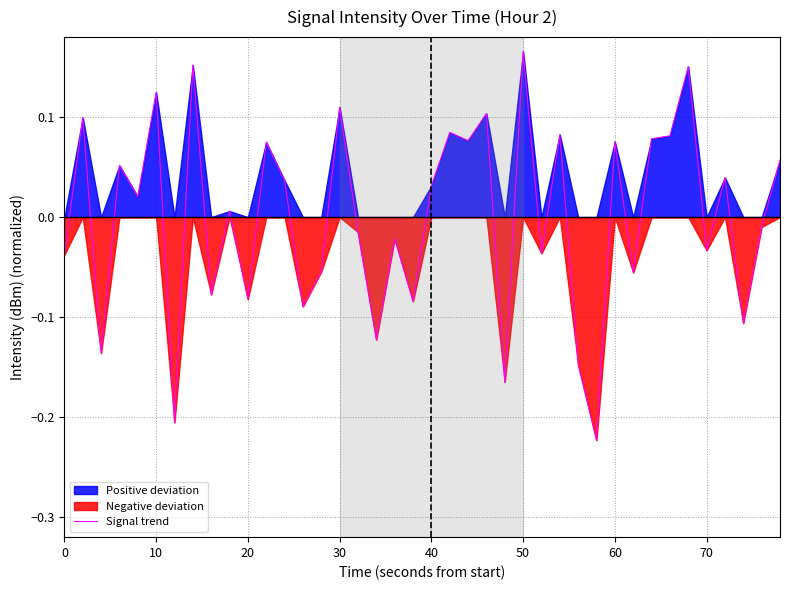

Which category has the highest value in the Signal trend series?

50